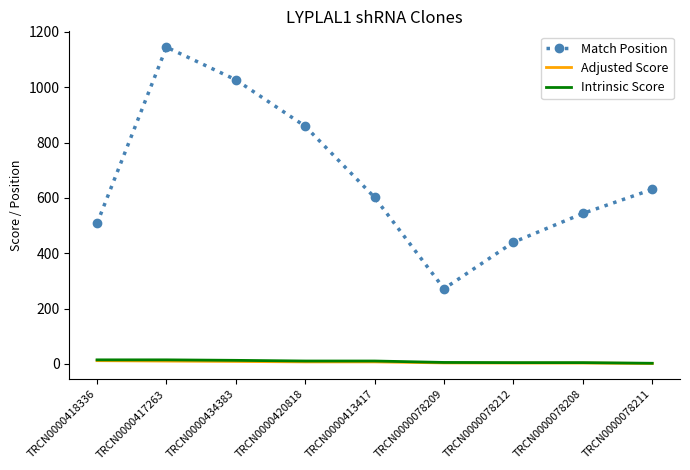

Which series has the widest spread of values?

Match Position